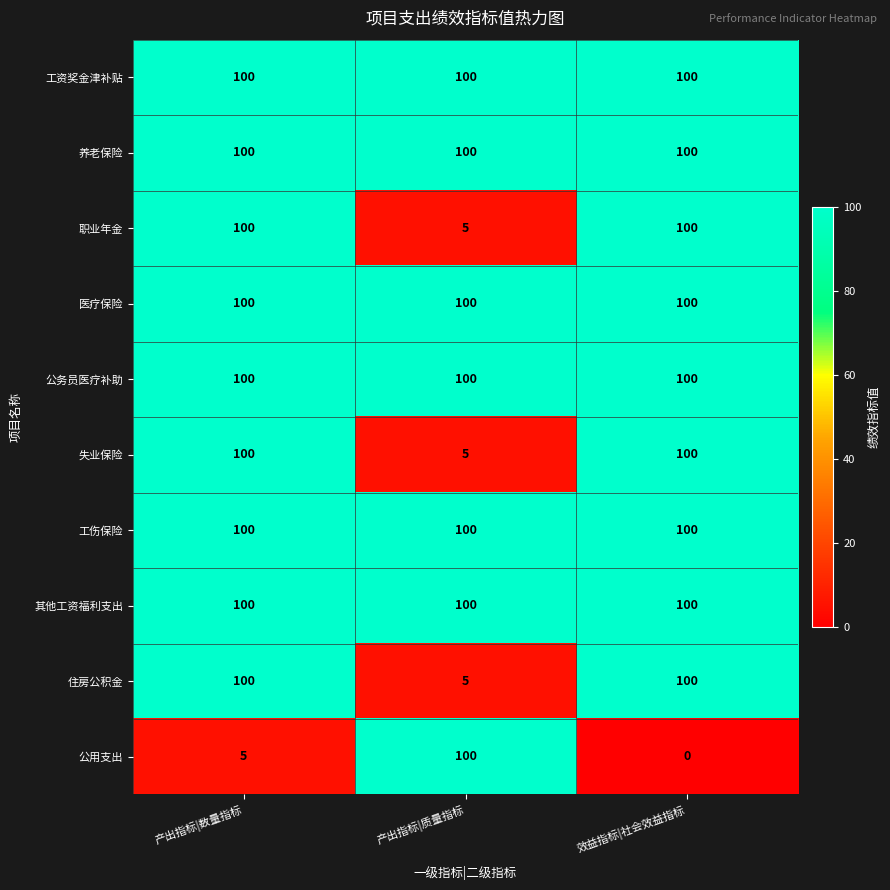

What is the difference between the highest and lowest values at 效益指标|社会效益指标?

100